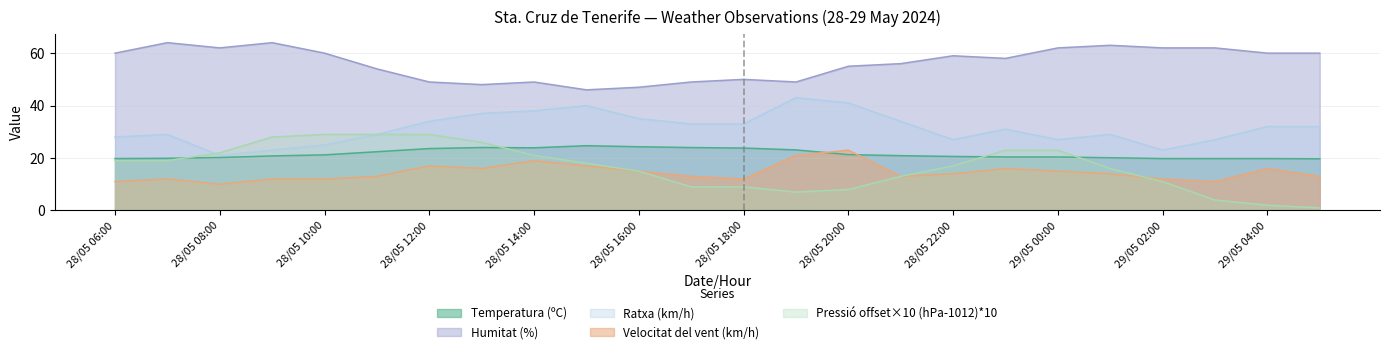

The value of Temperatura (ºC) at 29/05 00:00 is 32.8. True or false?

False